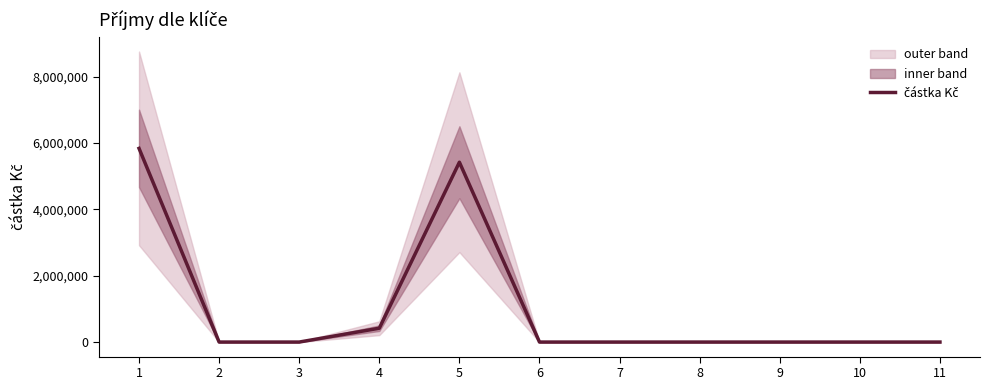

Rank the categories by value from highest to lowest.

1, 5, 4, 2, 3, 6, 7, 8, 9, 10, 11